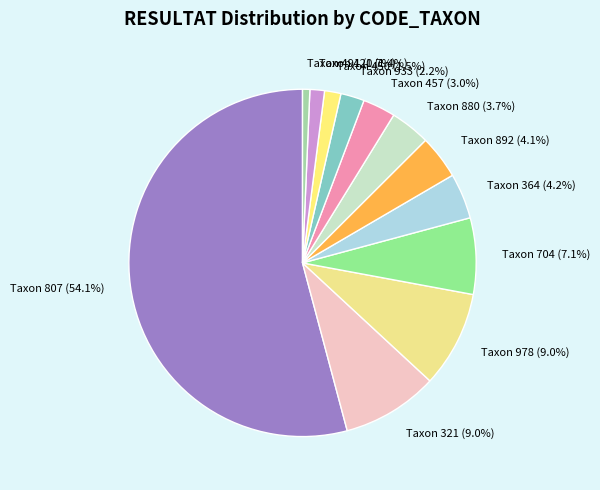

Does any single category account for the majority?

Yes